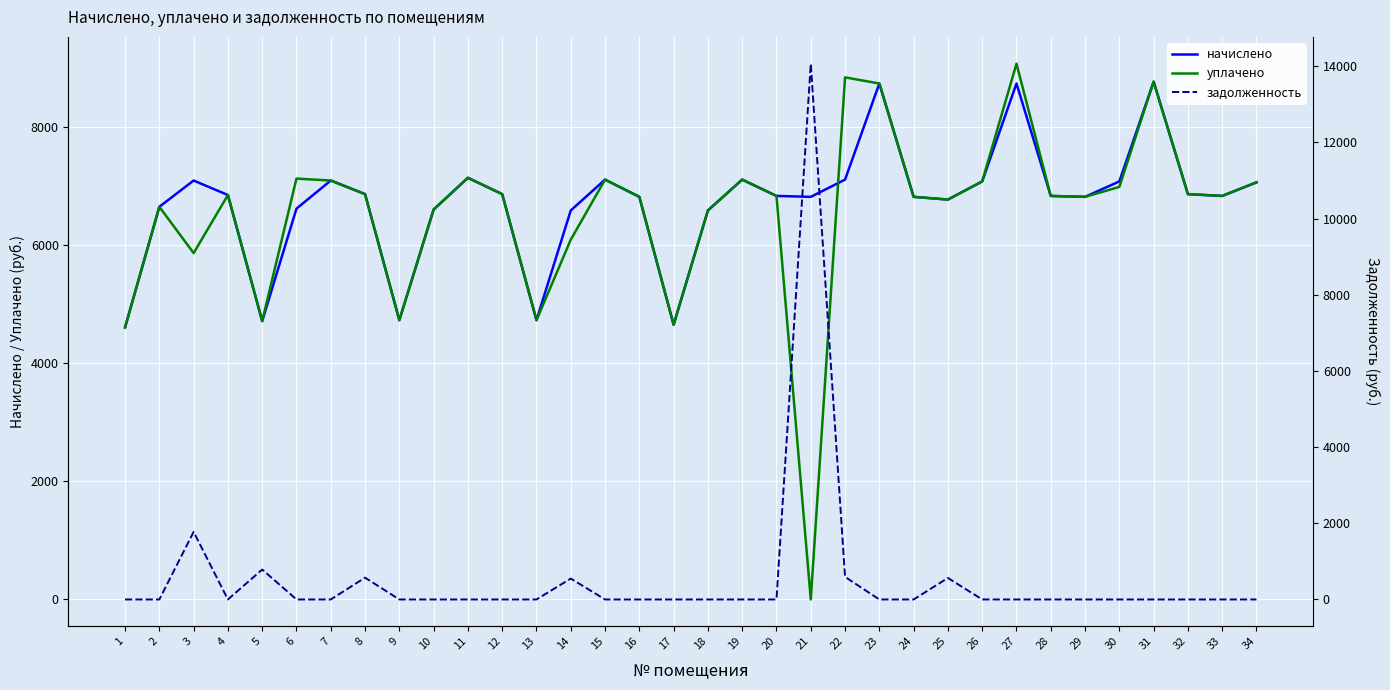

What is the difference between the highest and lowest values at 24?

6819.8